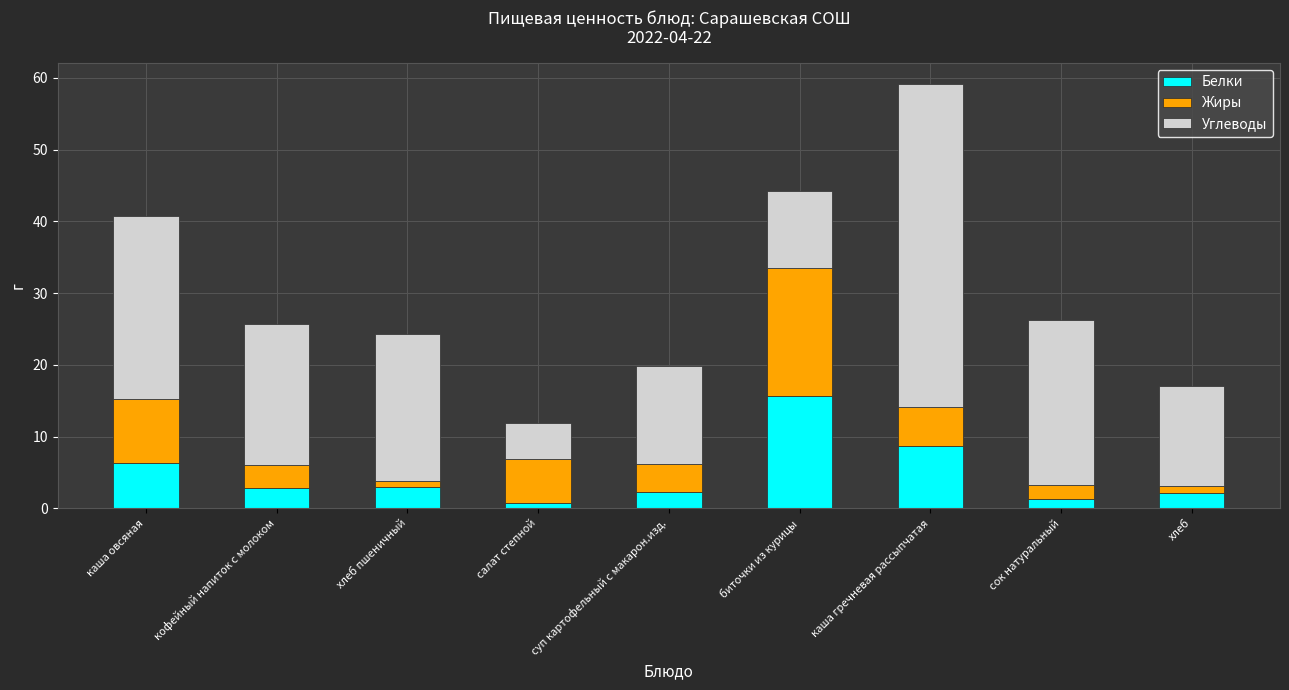

What is the total value across all series at кофейный напиток с молоком?

25.7